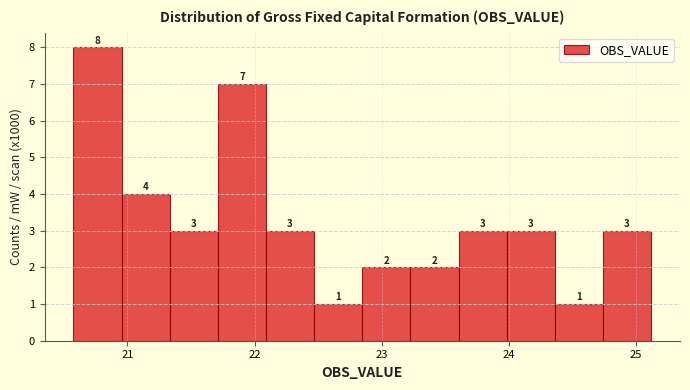

Read against the x-axis, roughly where is the centre of the tallest bar?

20.8